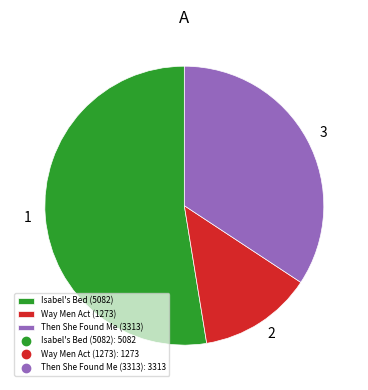

How many slices are in this pie chart?

3